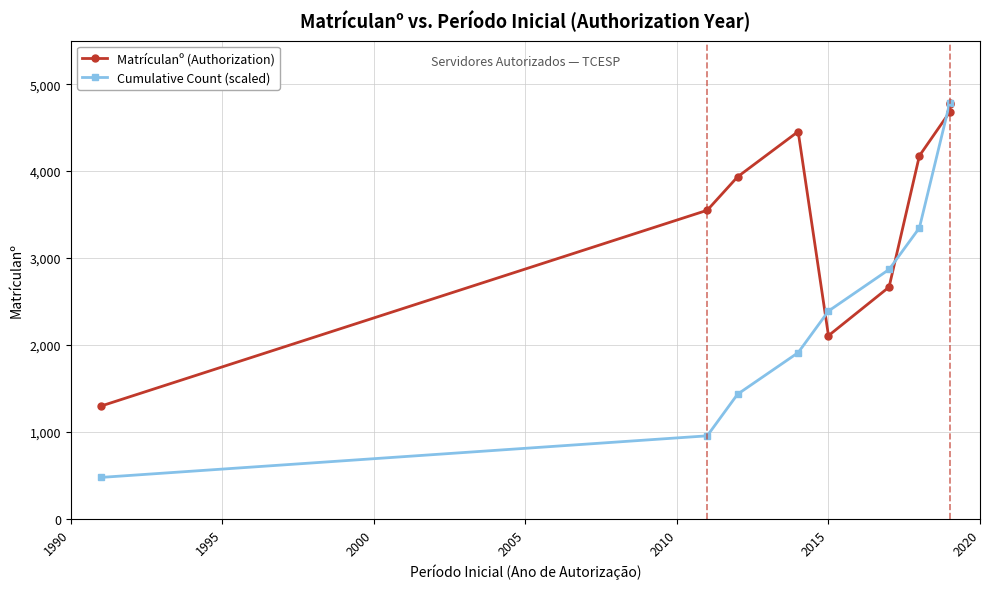

What is the value of the Cumulative Count (scaled) point at the 3rd from the left?

1434.6